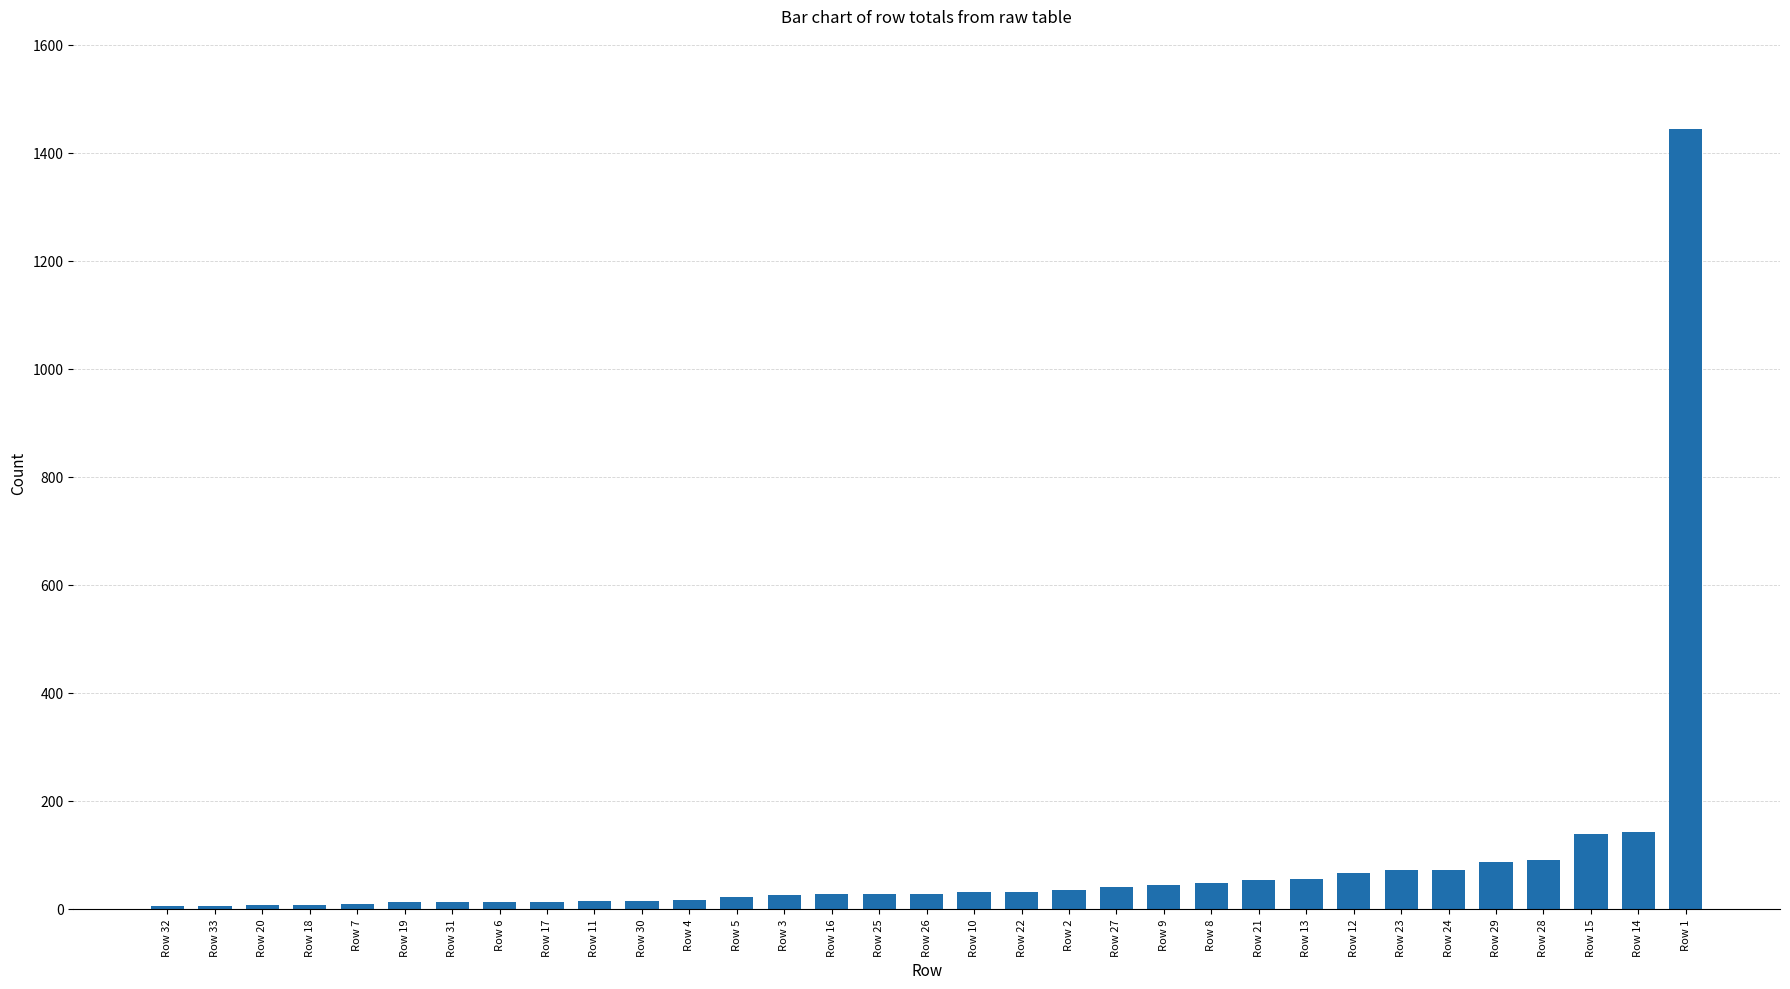

What is the ratio of the value at Row 8 to the value at Row 9?

1.1